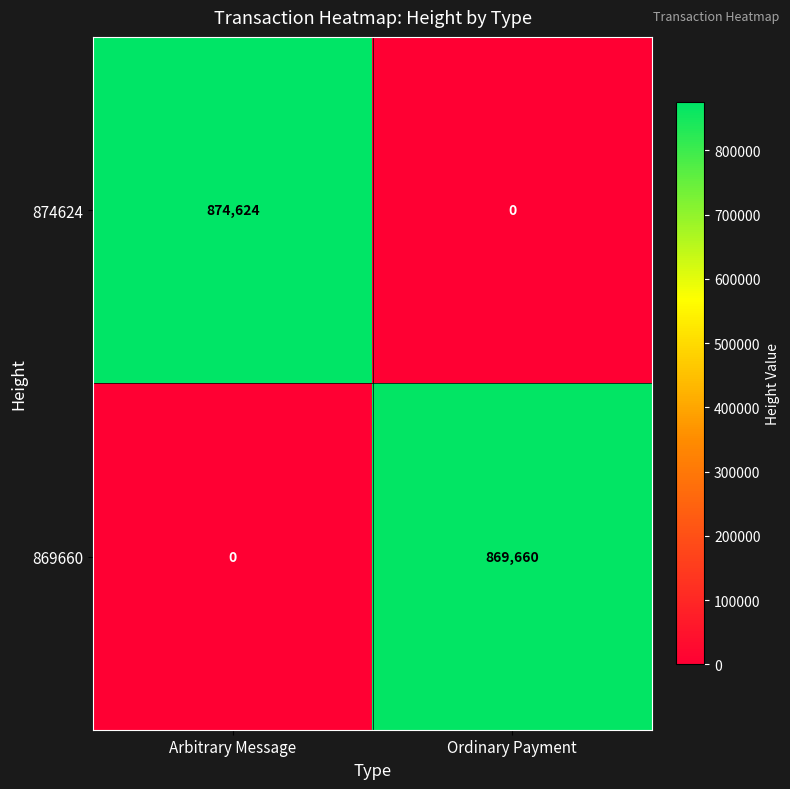

At which label does 869660 reach its peak?

Ordinary Payment